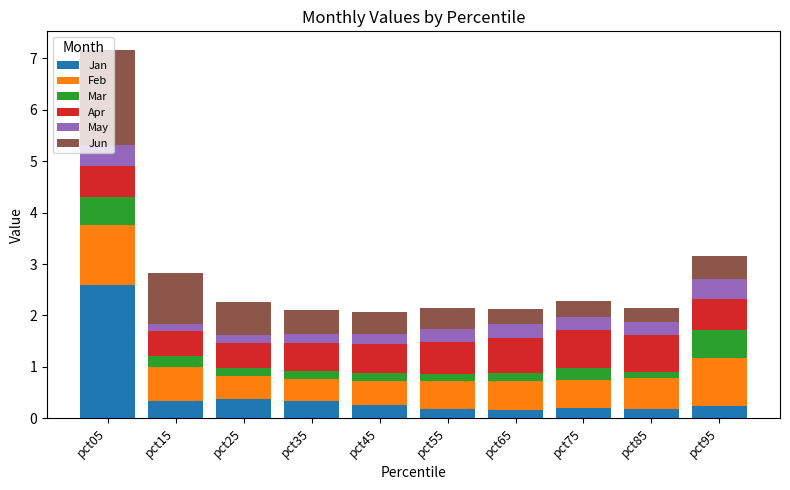

What value does the Jan series have at pct35?

0.3